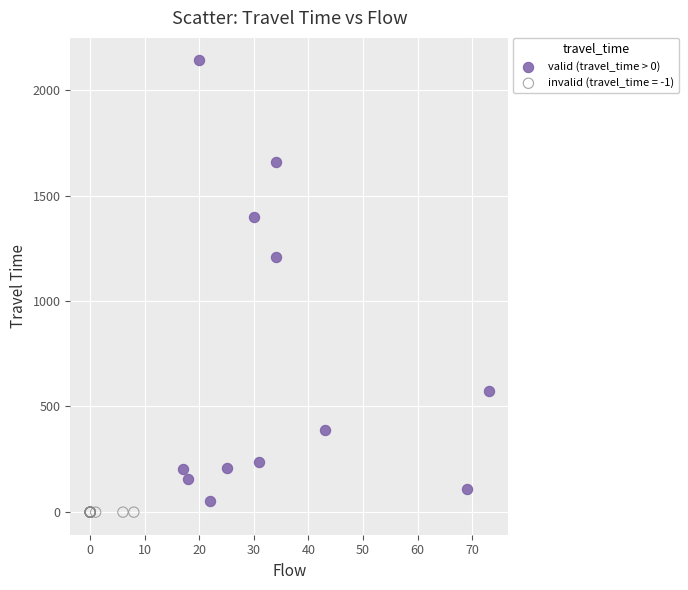

Which series reaches the maximum Y coordinate?

valid (travel_time > 0)